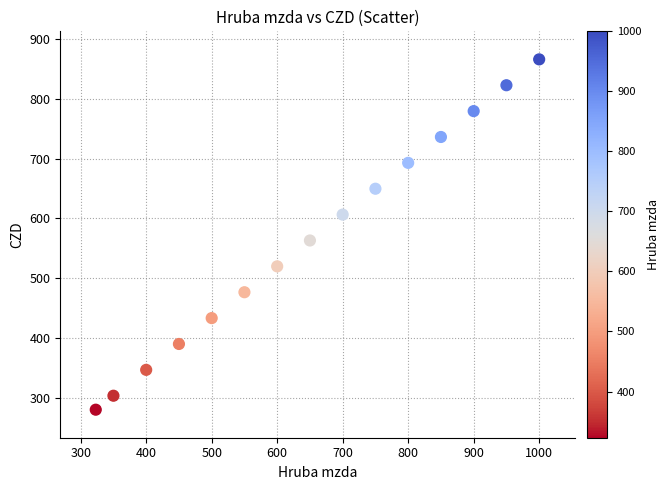

What is the range of X values (max minus min)?

677.0